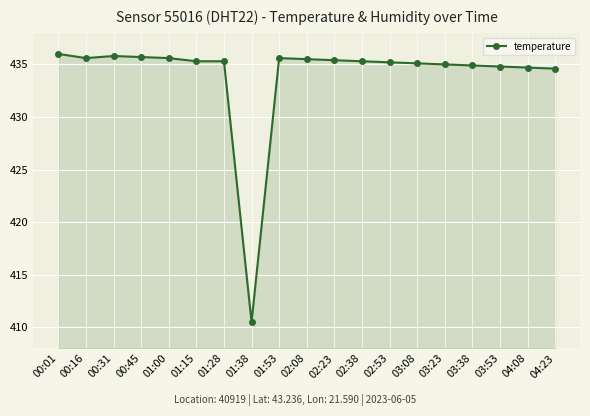

How many series are shown in this chart?

1